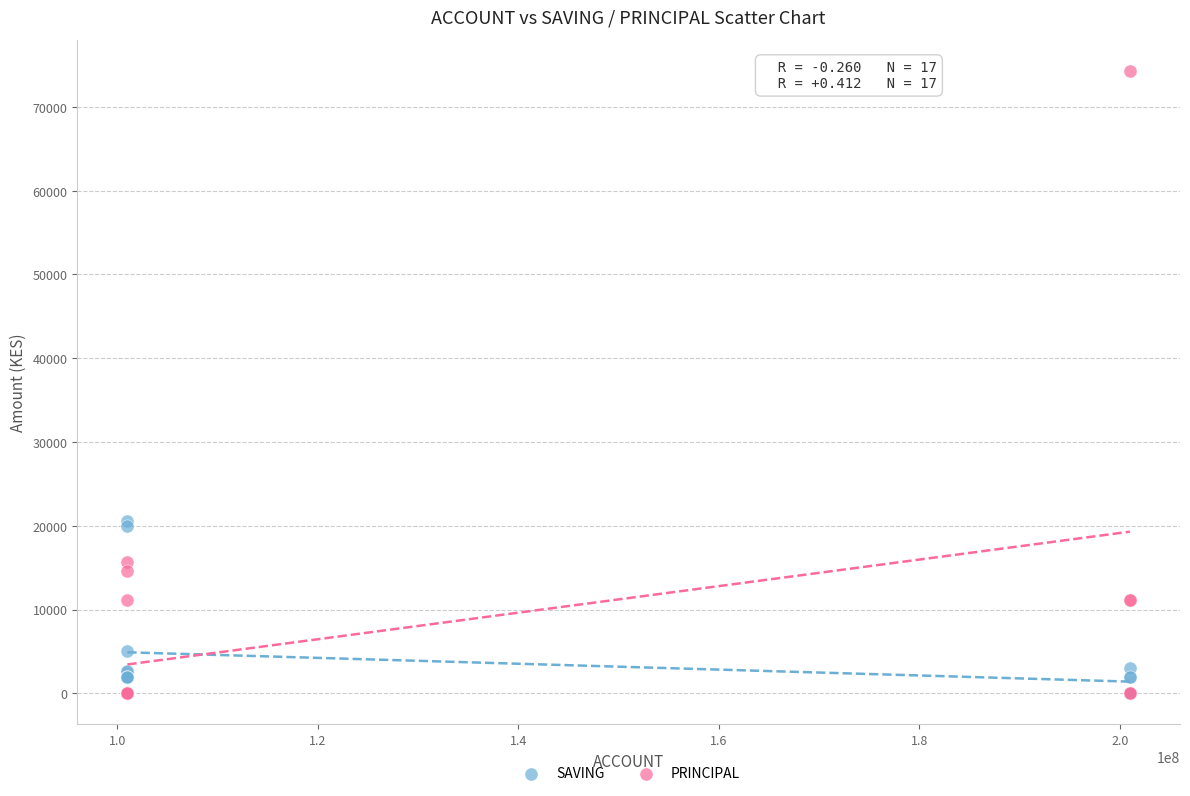

What are all the series names shown in the legend?

SAVING, PRINCIPAL